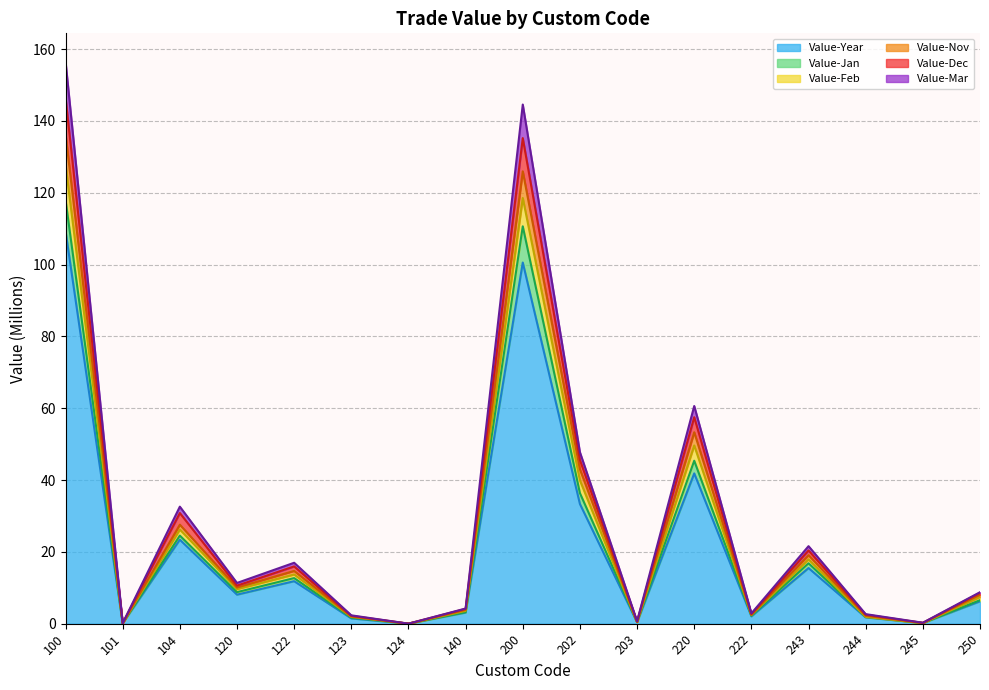

What is the value of the Value-Mar point at the 17th from the left?

7.4